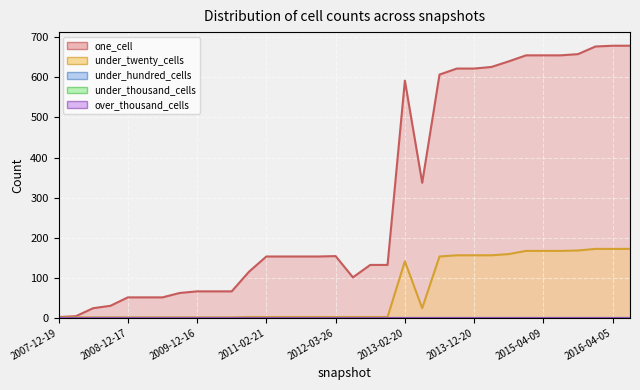

What is the spread (max minus min) of values at 2009-12-16?

66